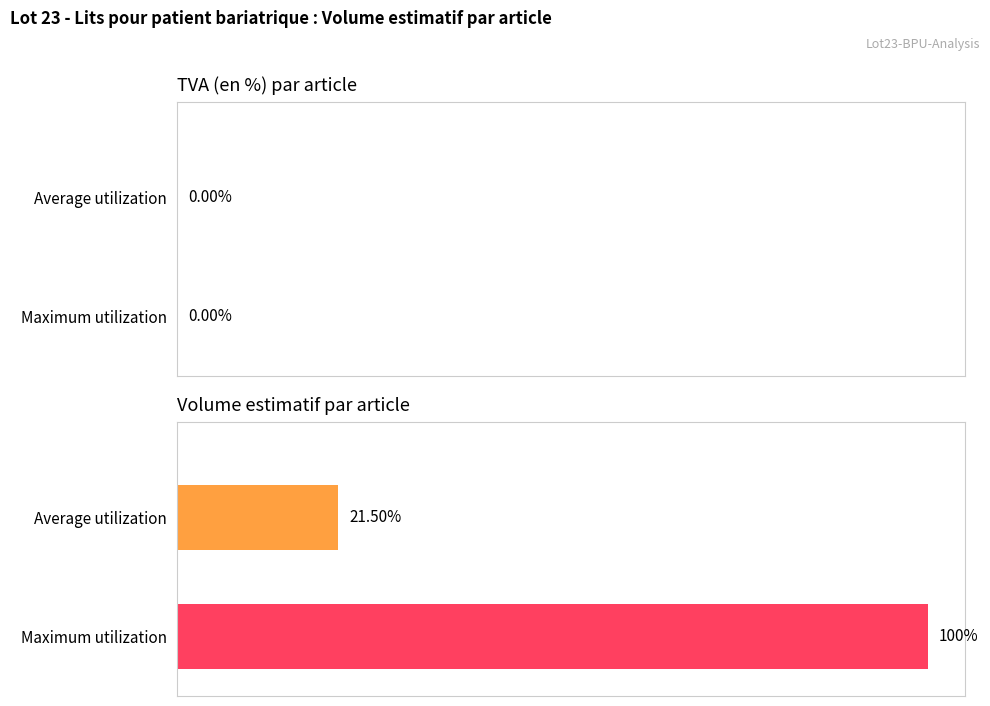

Which has a higher value, Maximum utilization or Average utilization?

Maximum utilization